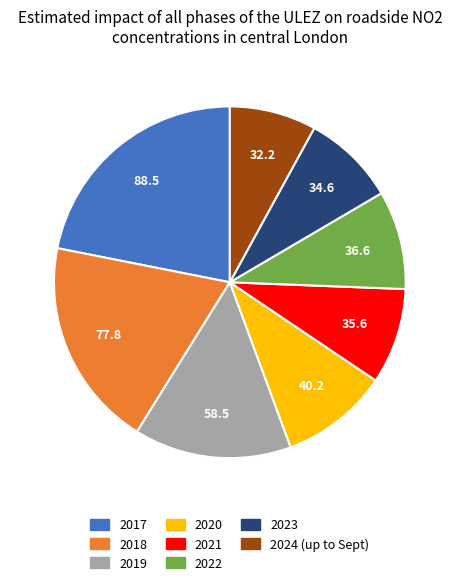

What is the smallest slice in the pie chart?

2024 (up to Sept)